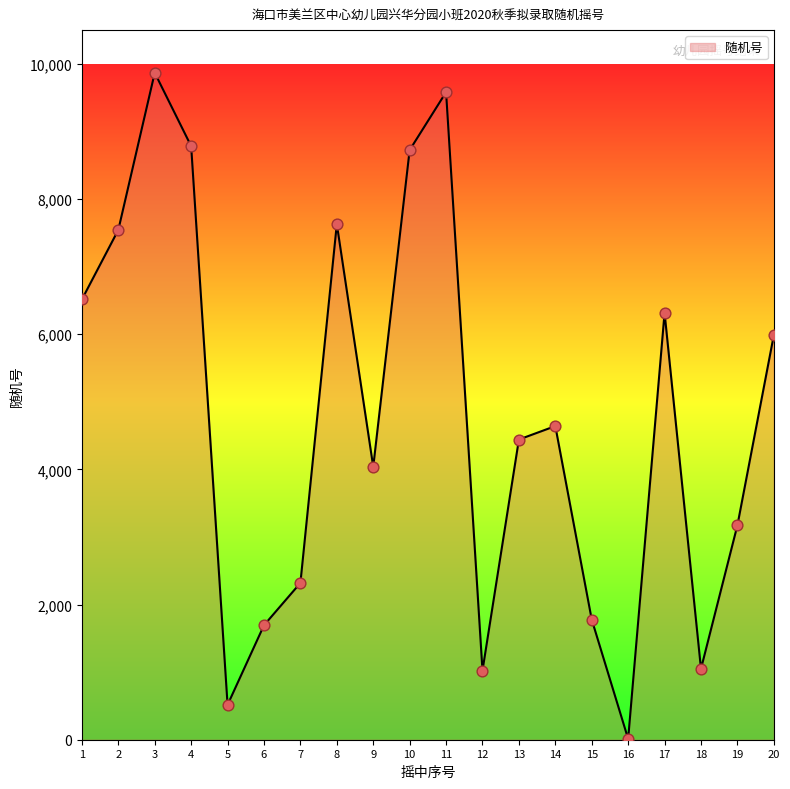

What is the ratio of the value at 12 to the value at 6?

0.6